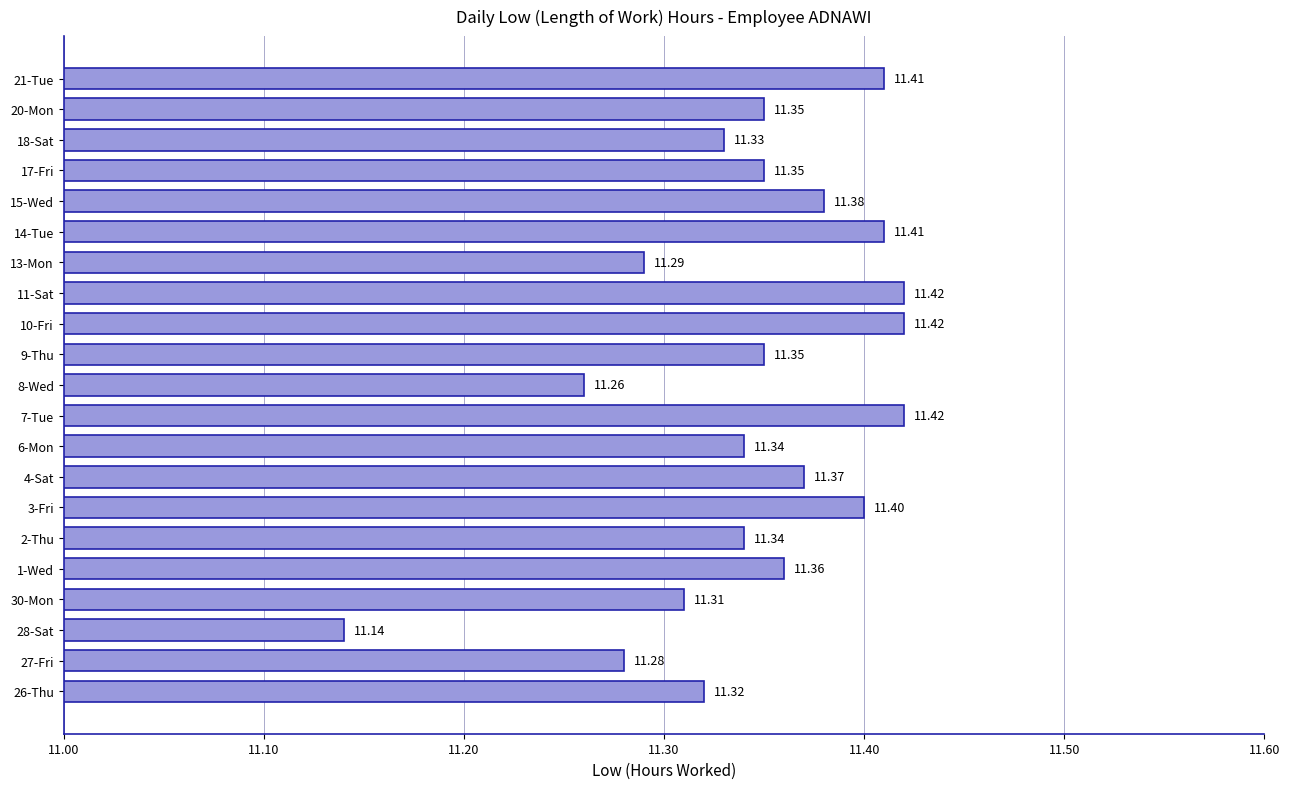

What is the greatest value displayed?

11.4